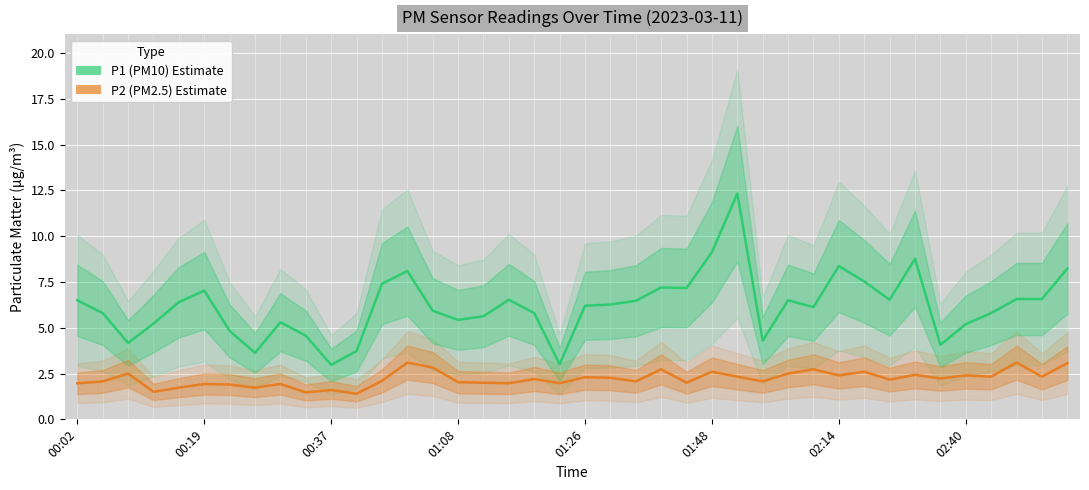

What is the smallest value displayed?

1.4